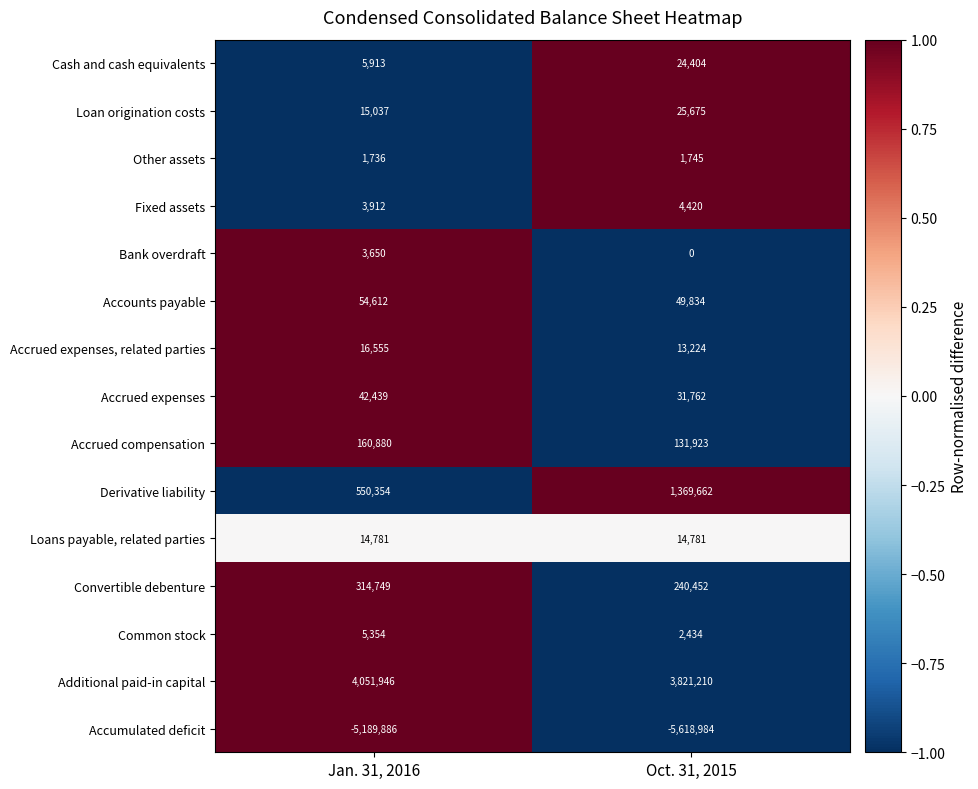

How many series are shown in this chart?

15